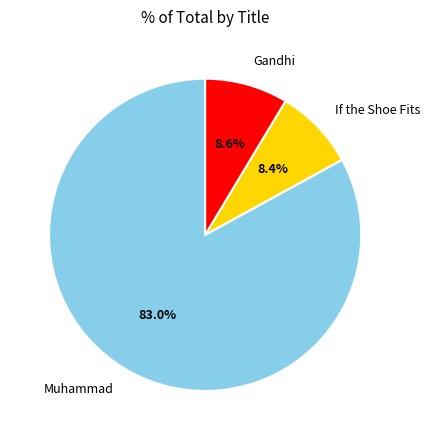

Does If the Shoe Fits represent more than half of the total?

No